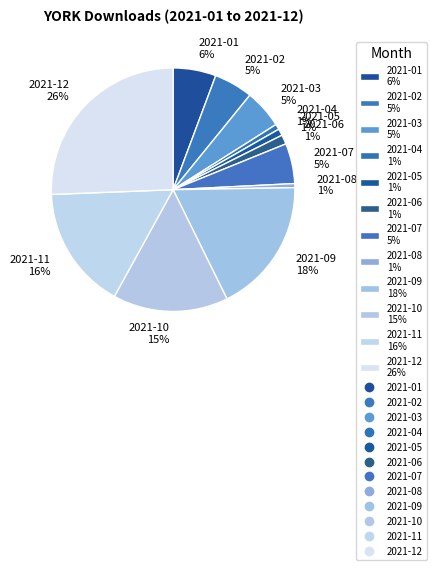

Which category has the biggest portion of the pie?

2021-12